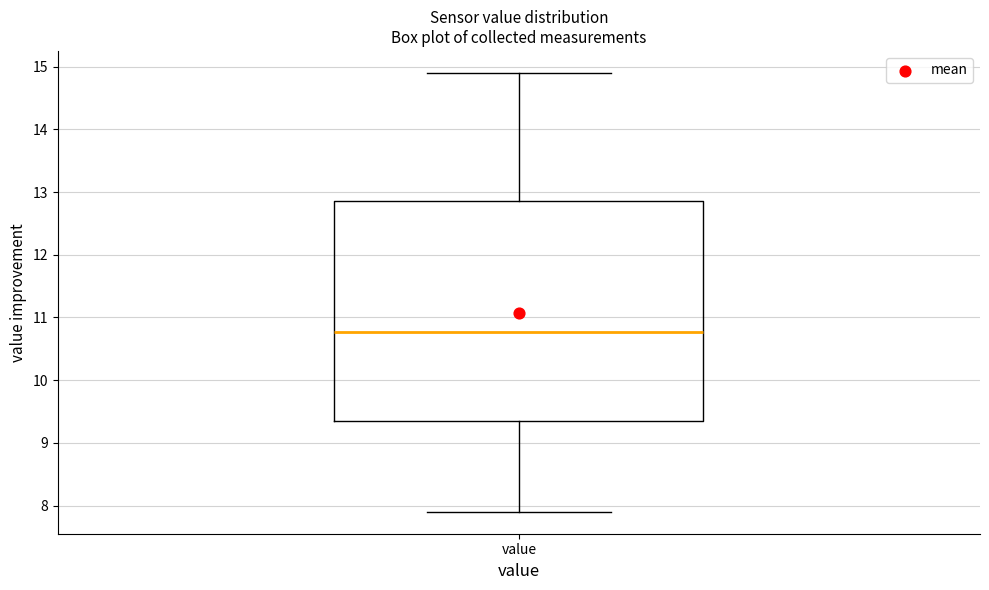

Transcribe this box plot: give where the median line is, the range the box spans, and where the two whiskers end, as read against the y-axis. The values are not printed on the chart, so give them approximately, as read against the axis.

median 10.8, box 9.3 to 12.9, whiskers 7.9 to 14.9